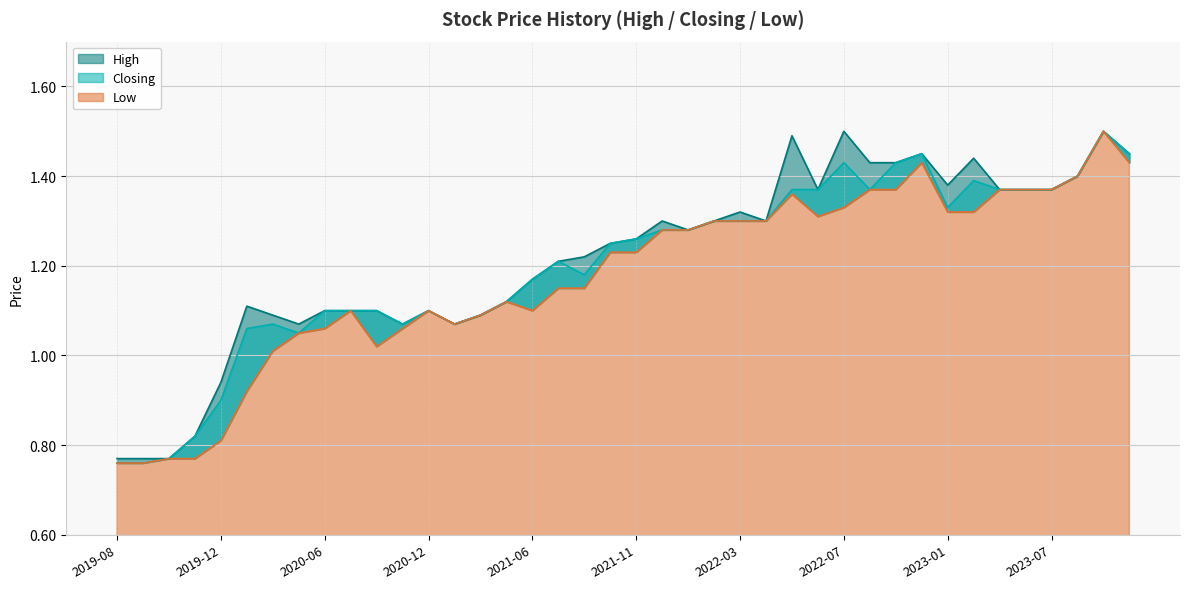

Which series has the largest total across all categories?

High